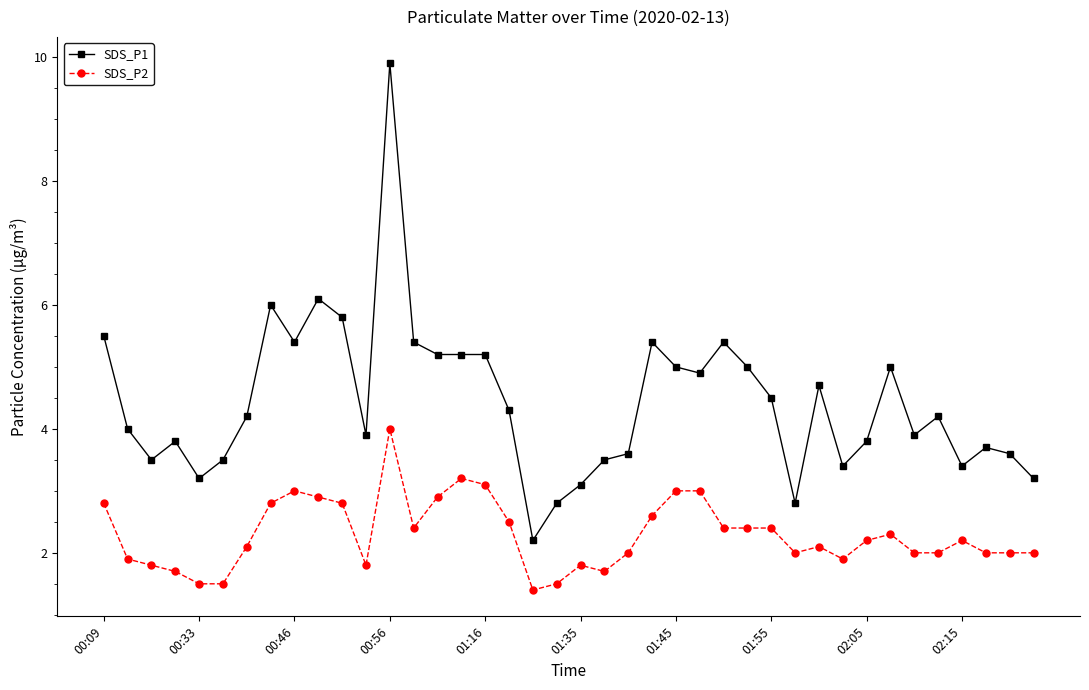

True or false: SDS_P2 and SDS_P1 intersect in this chart.

False